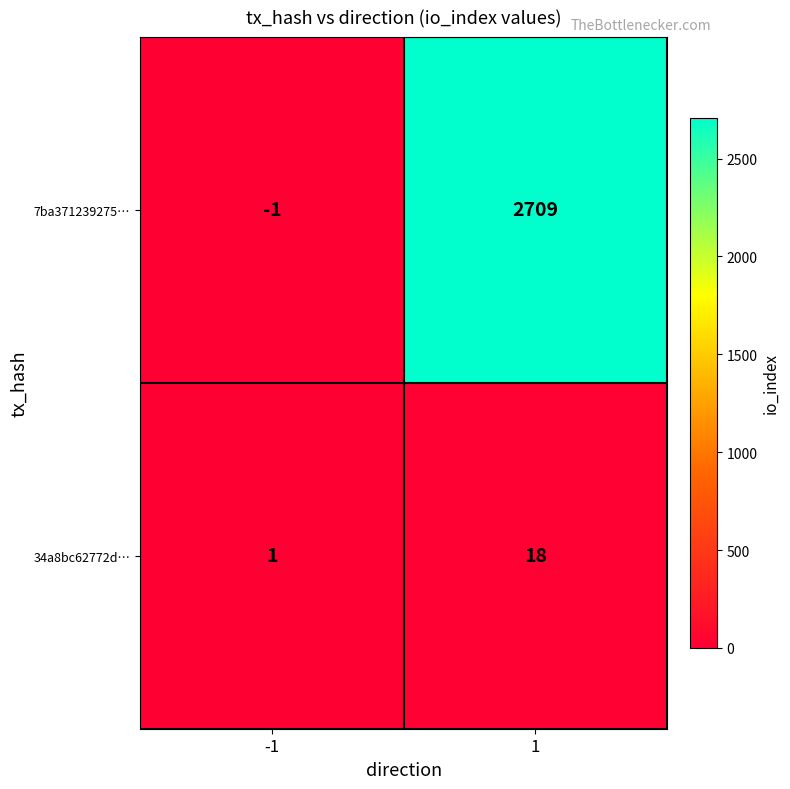

What value does the 7ba371239275… series have at 1, to the nearest 10?

2710